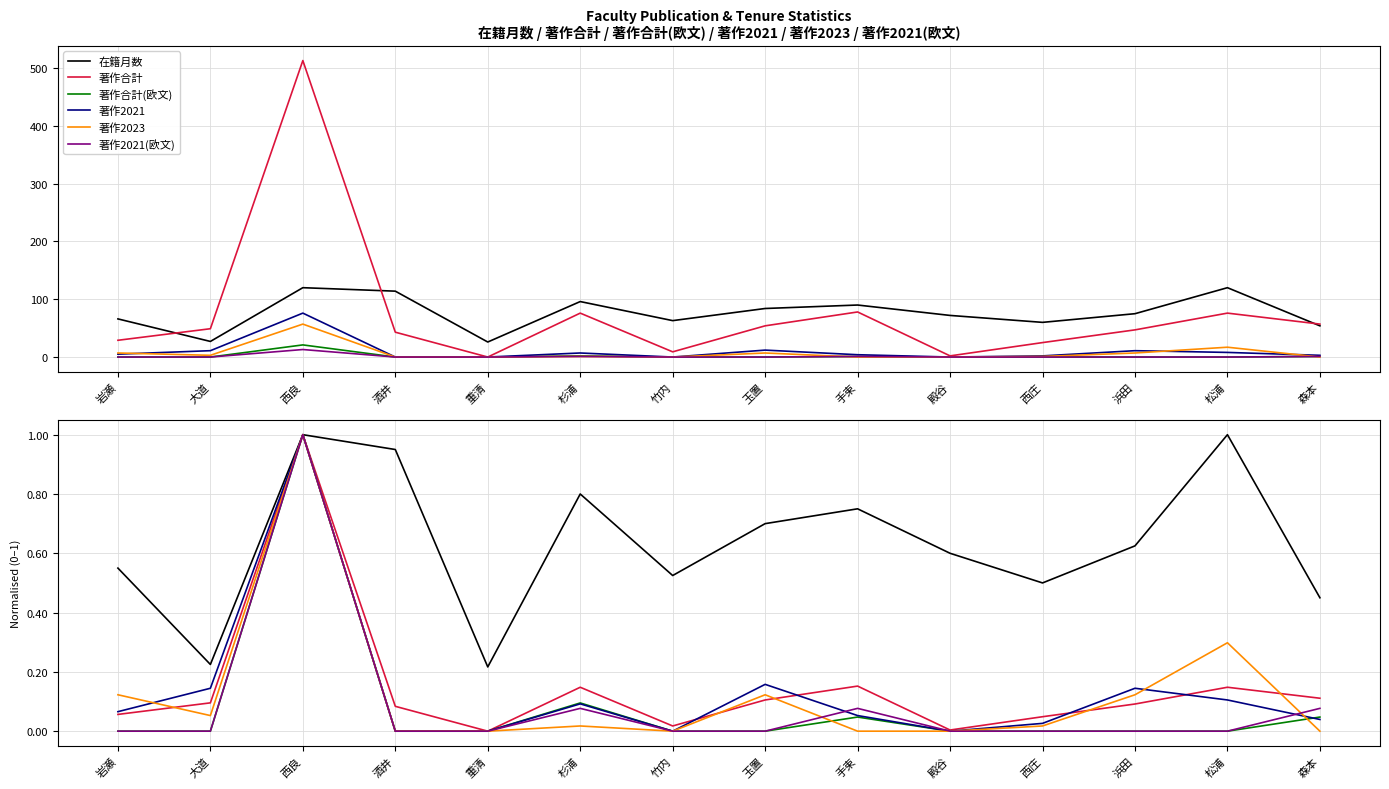

What is the total value across all series at 酒井?

1.0